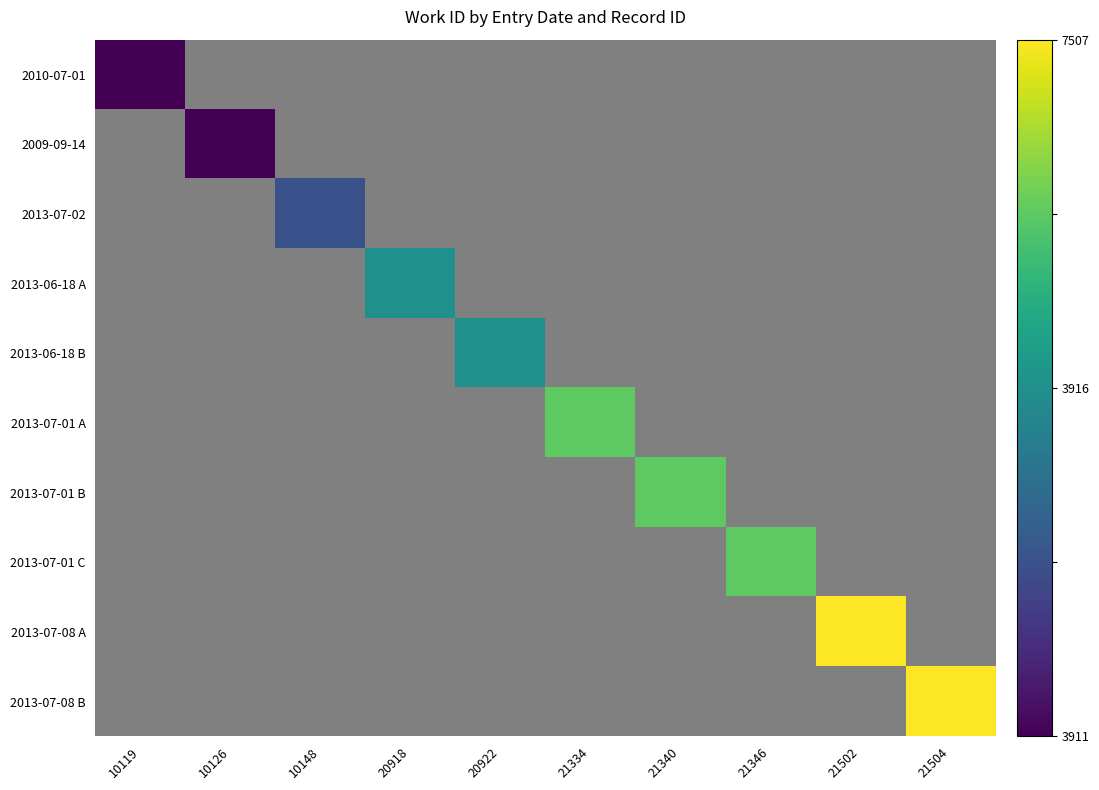

How many positive values does the 2013-07-01 B series have?

1